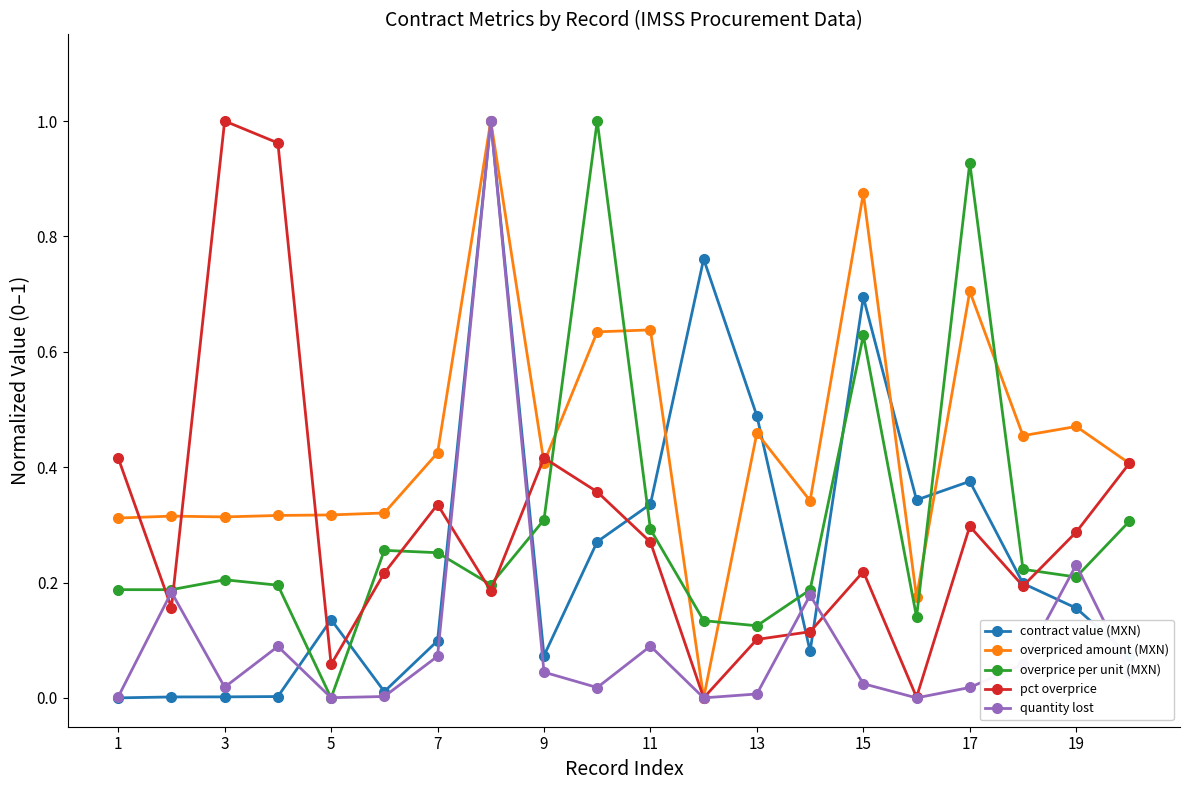

At how many categories does at least one series exceed 0?

20